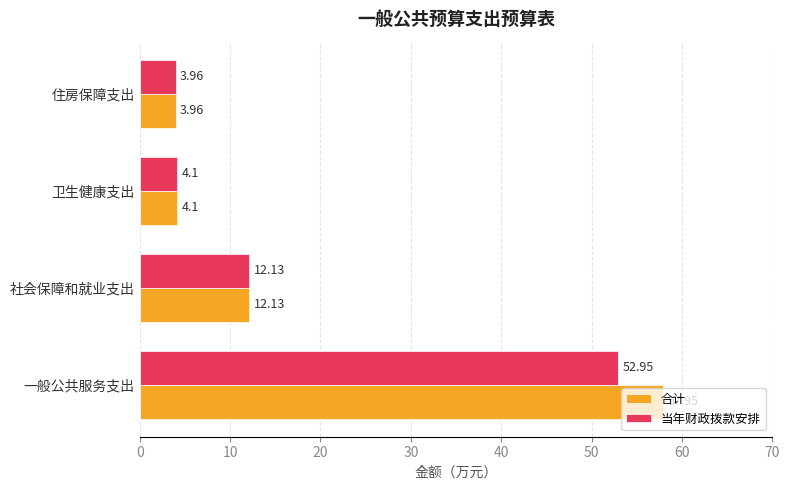

How many values in the 合计 series exceed 12?

2